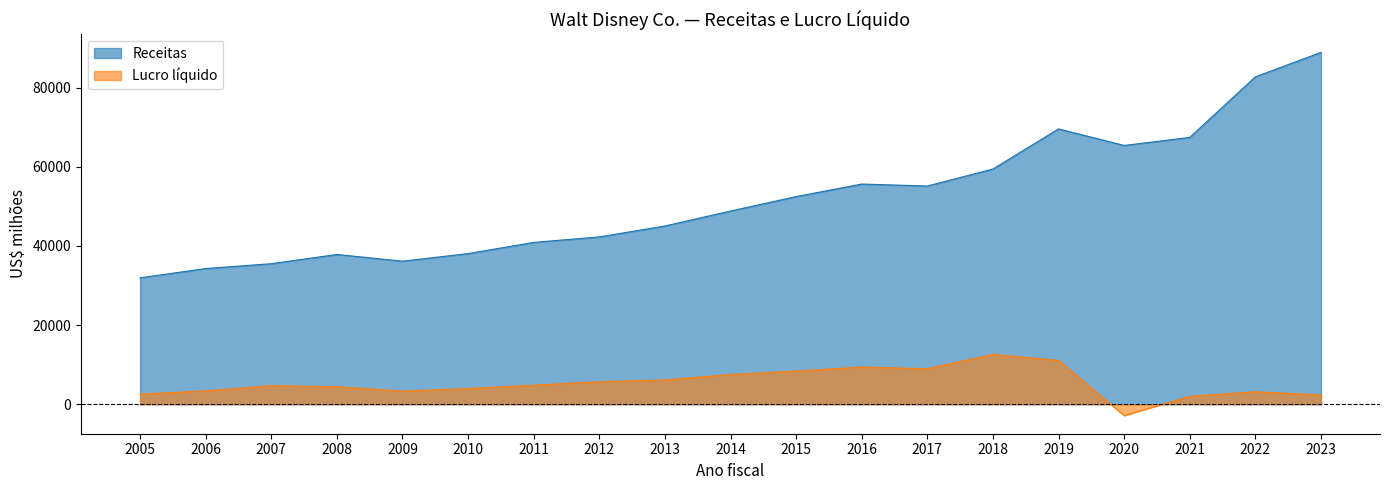

List the labels in order of Lucro líquido value, smallest first.

2020, 2021, 2023, 2005, 2022, 2009, 2006, 2010, 2008, 2007, 2011, 2012, 2013, 2014, 2015, 2017, 2016, 2019, 2018